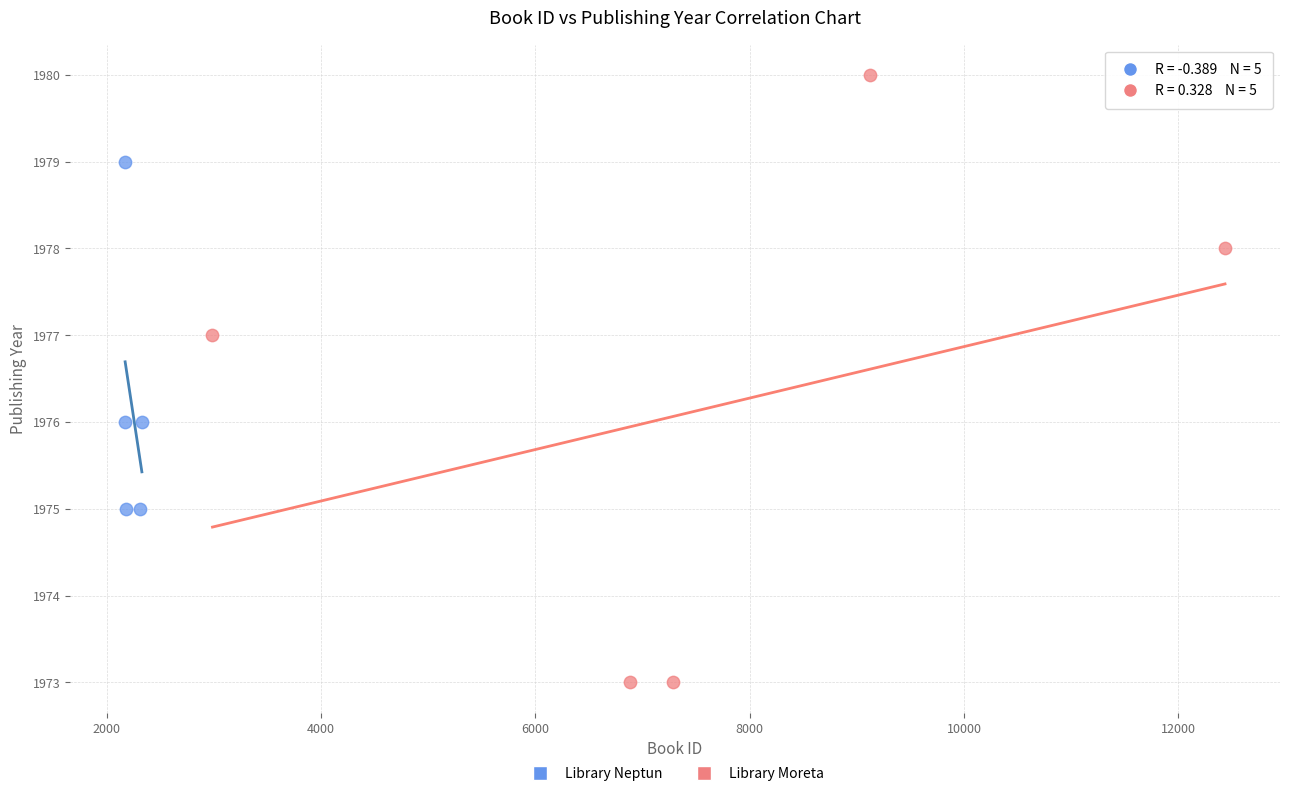

Which series has the largest Y range (max minus min)?

Library Moreta